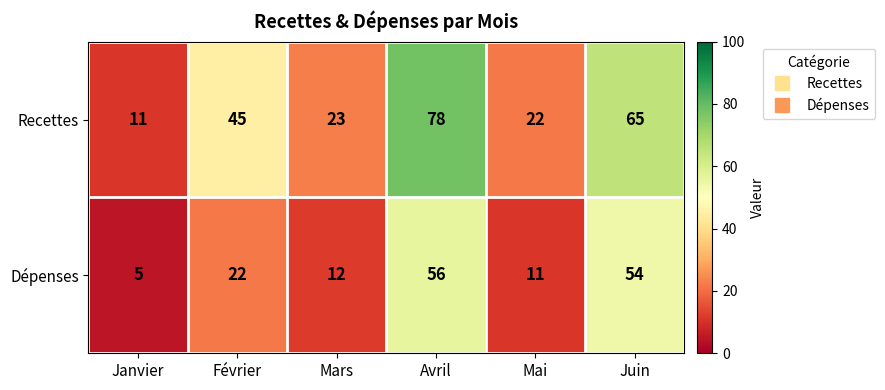

Is the value of Dépenses at Avril greater than the value of Recettes at Avril?

No